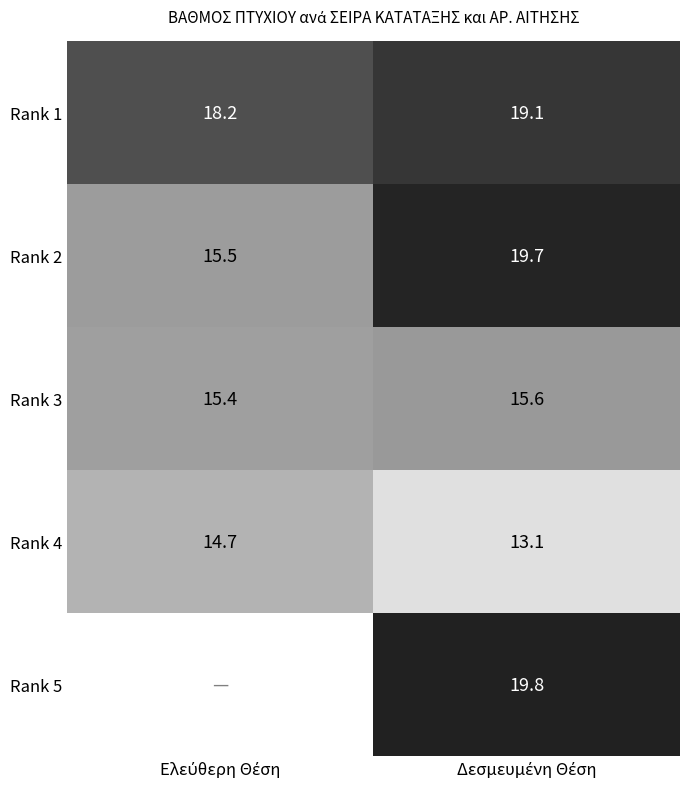

What is the sum of all Rank 1 values?

37.3